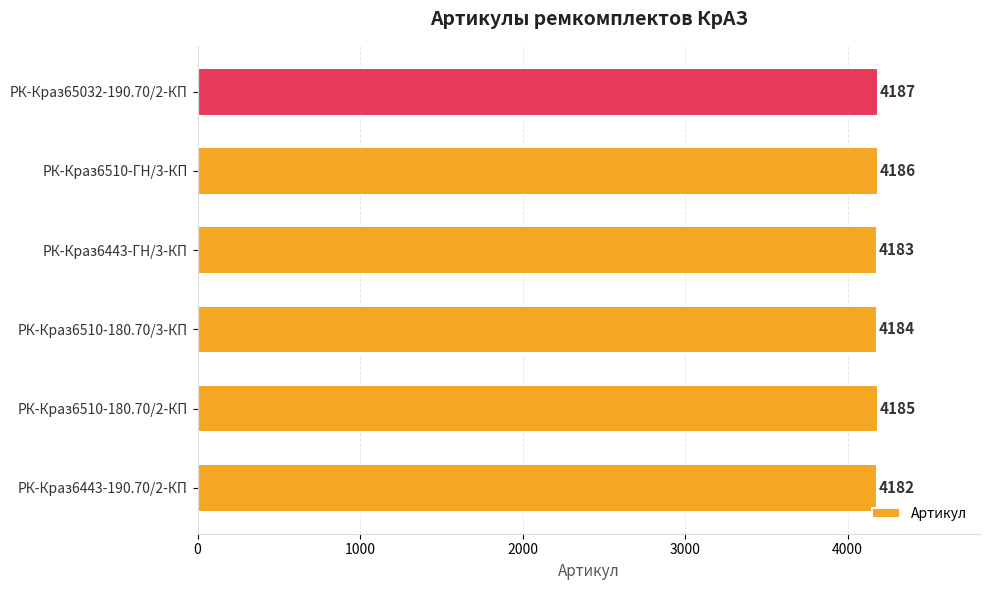

How many bars are there in total?

6